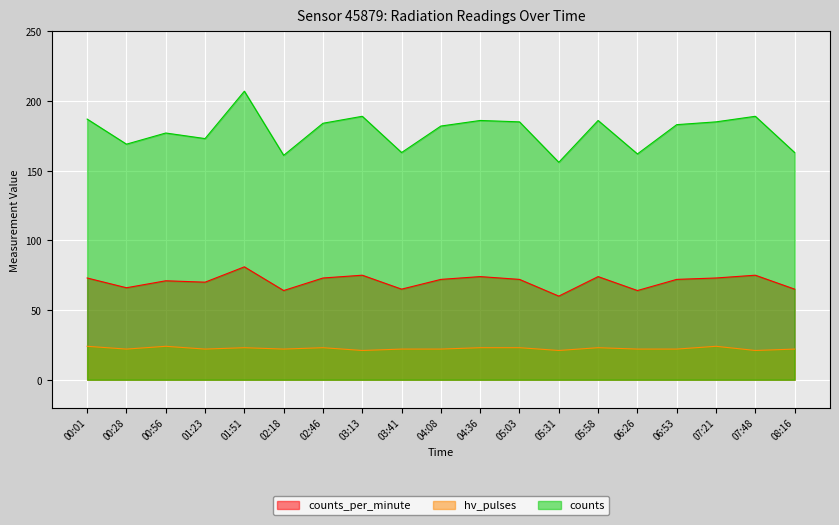

At which label is counts closest to 181?

04:08